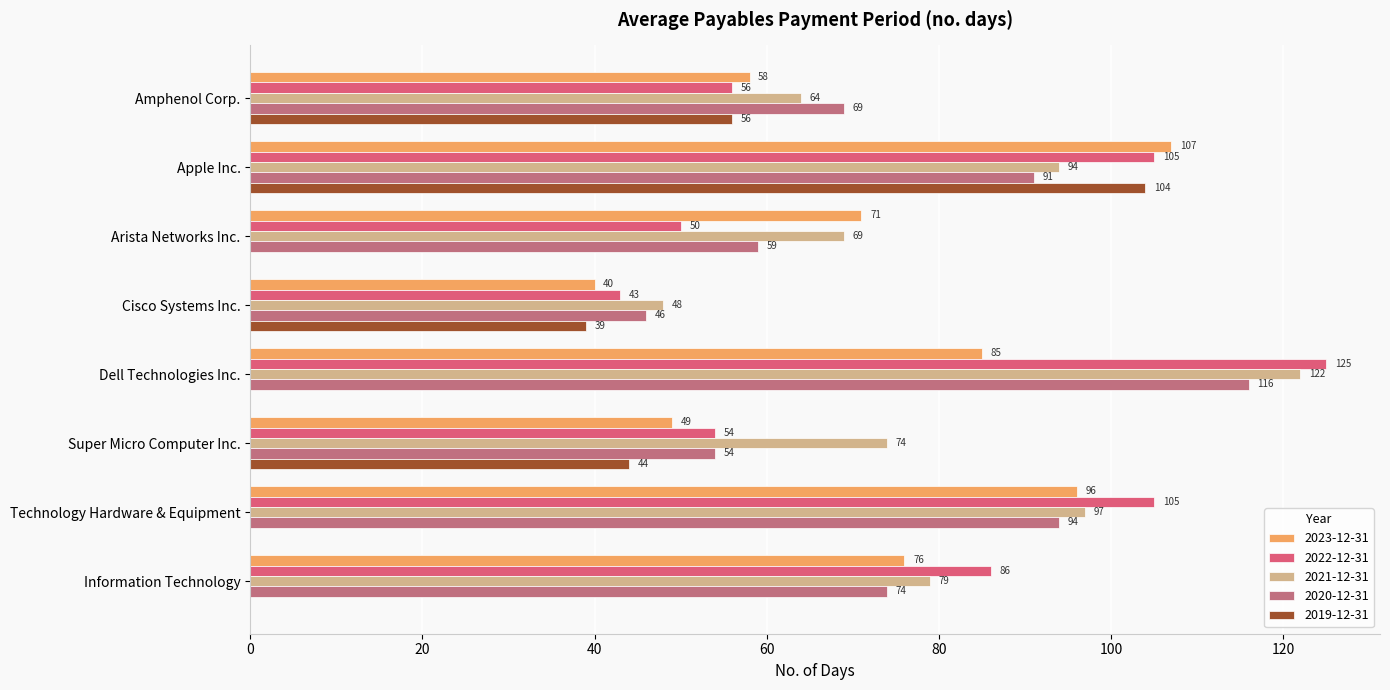

What is the difference between the second highest and minimum values in the 2022-12-31 series?

62